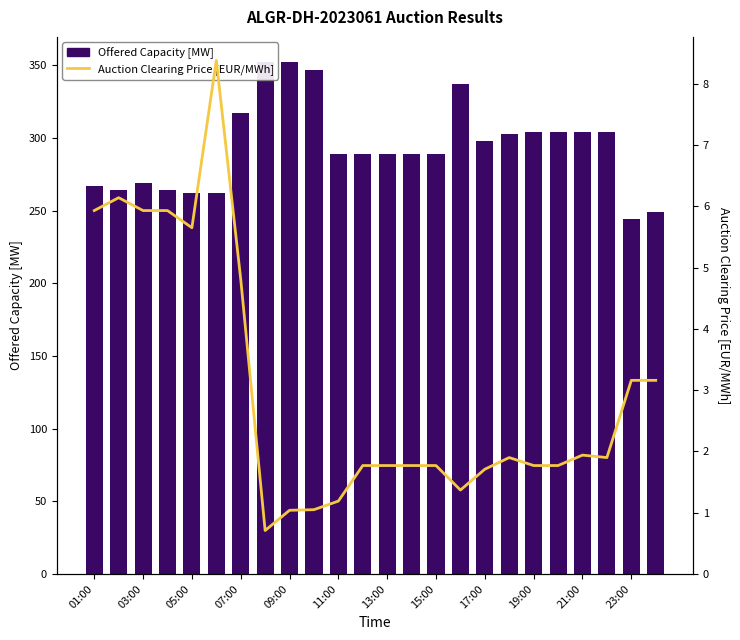

Rank the series by their average value, from highest to lowest.

Offered Capacity [MW], Auction Clearing Price [EUR/MWh]